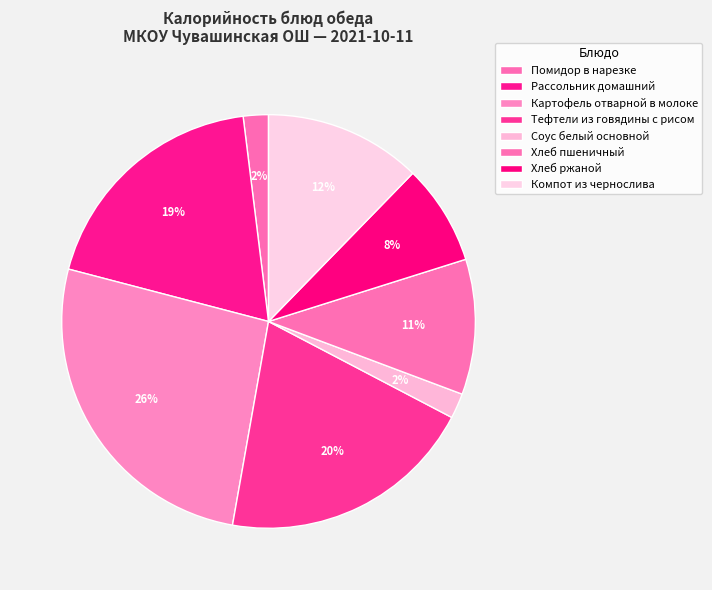

Is the sum of Хлеб ржаной and Рассольник домашний greater than half?

No